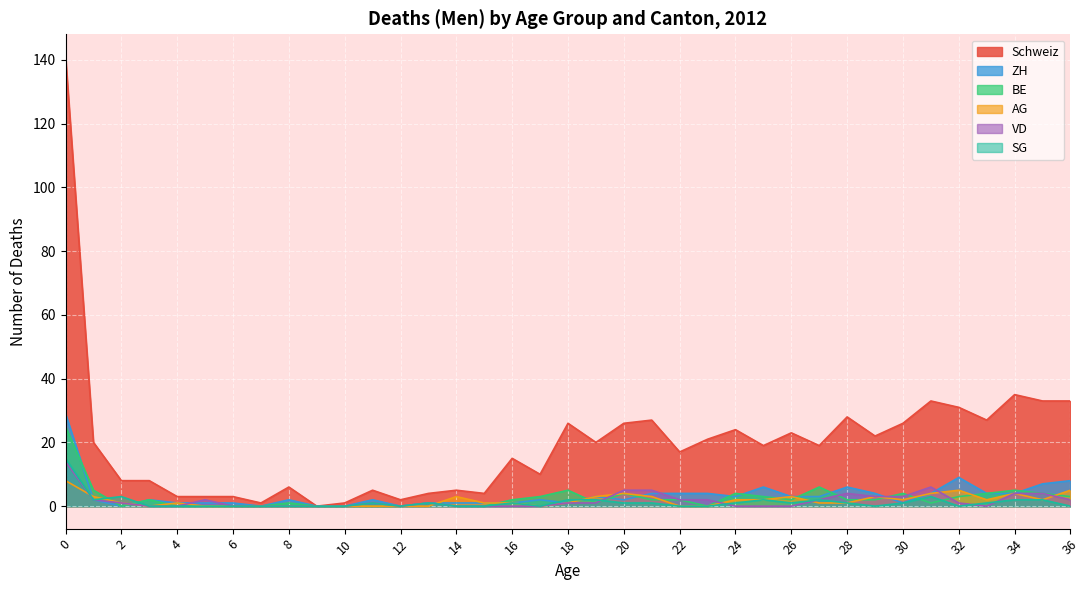

Which series ends up on top after the final intersection of AG and SG?

SG